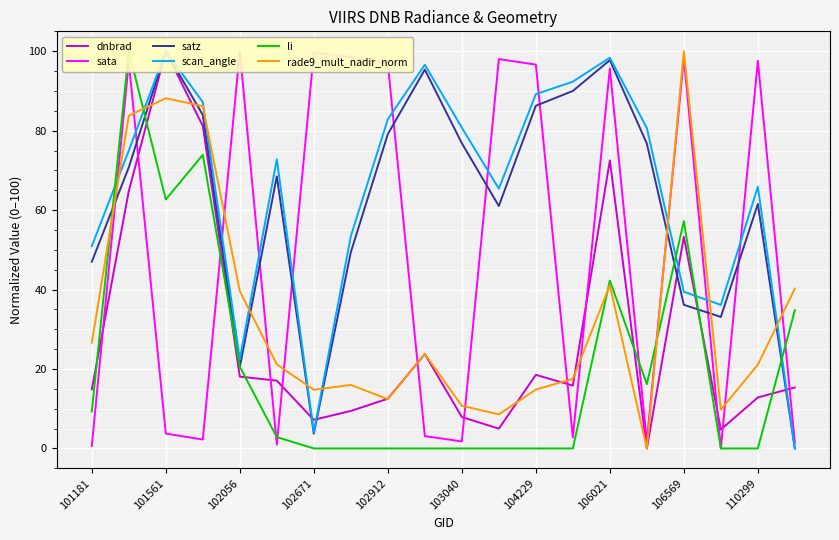

The value of rade9_mult_nadir_norm at 102671 is 14.8. True or false?

True